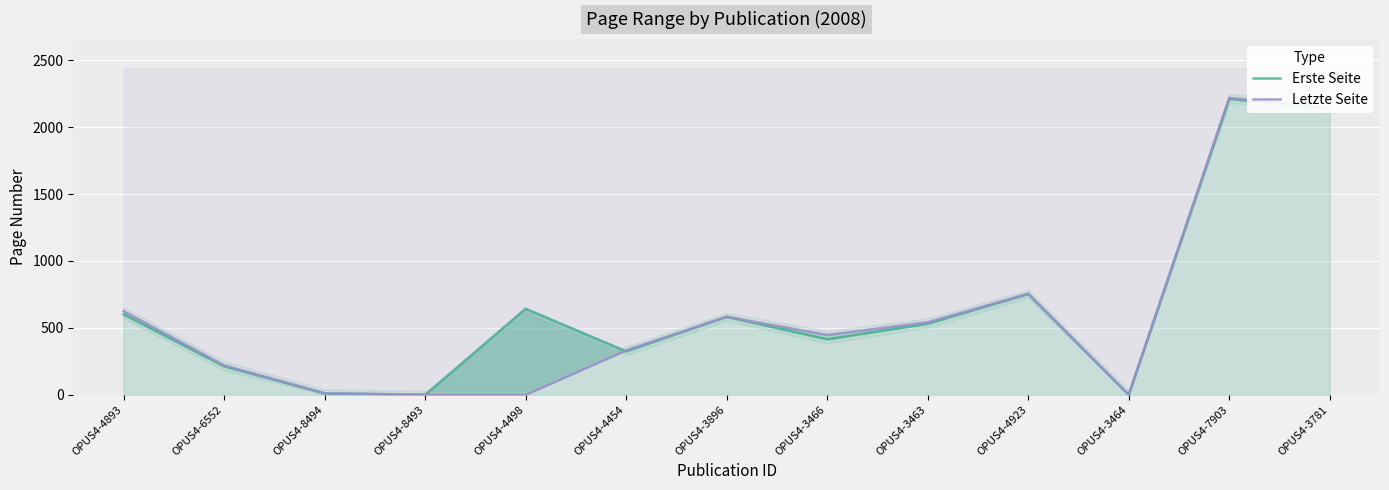

Rank the series by their maximum value, from highest to lowest.

Letzte Seite, Erste Seite